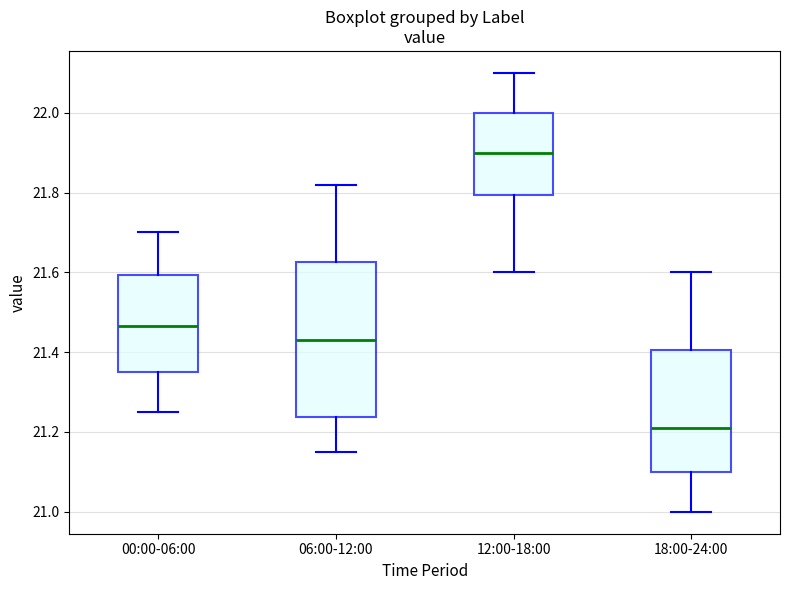

Comparing the boxes themselves (not the whiskers), which one is the tallest?

06:00-12:00